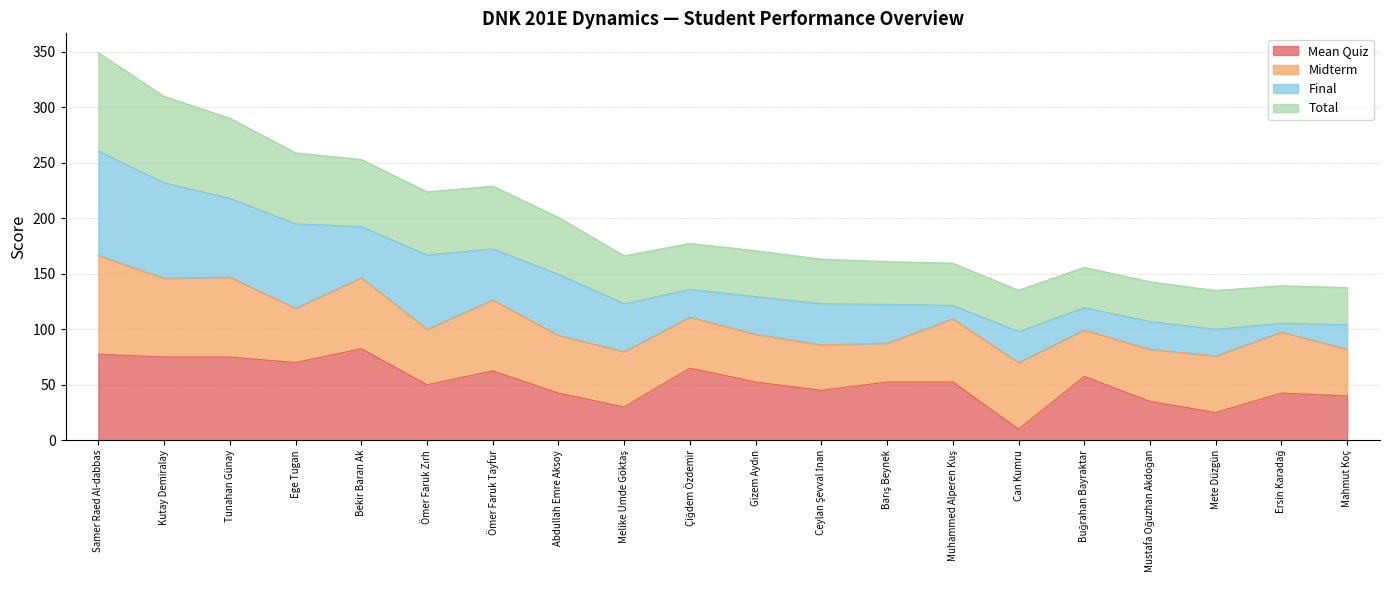

At which category does Total reach its first local valley?

Ömer Faruk Zırh